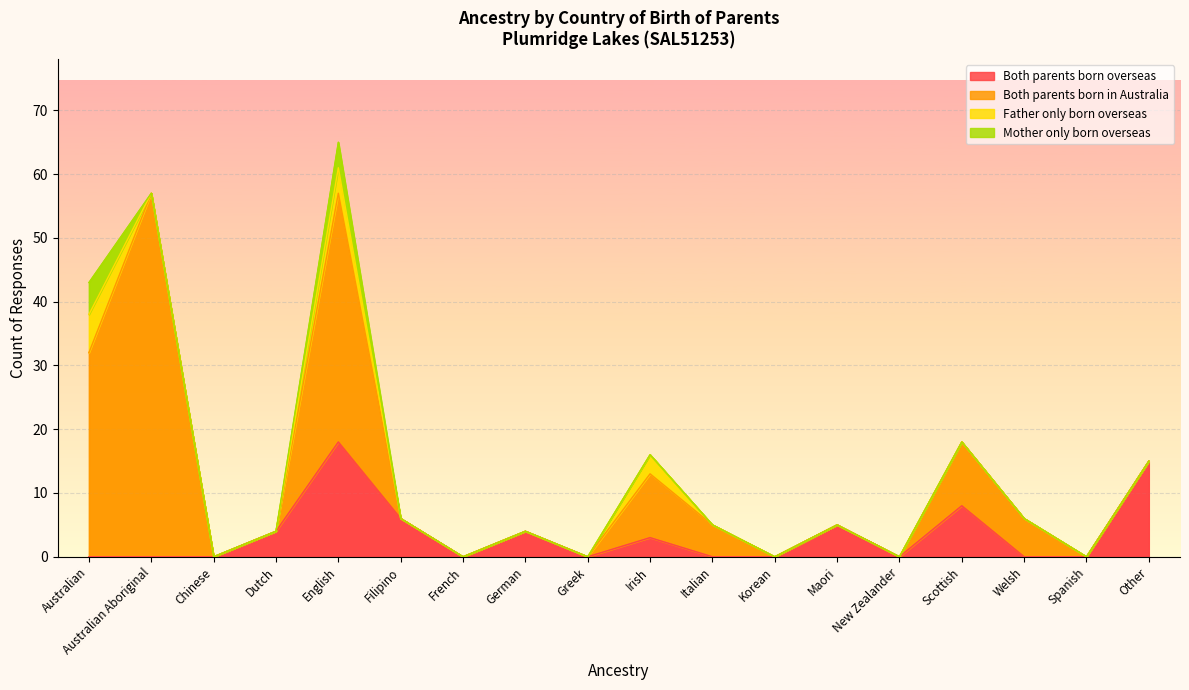

Reading left to right, what are all the values shown in this chart?

Both parents born overseas: 0	0	0	4	18	6	0	4	0	3	0	0	5	0	8	0	0	15
Both parents born in Australia: 32	57	0	0	39	0	0	0	0	10	5	0	0	0	10	6	0	0
Father only born overseas: 6	0	0	0	4	0	0	0	0	3	0	0	0	0	0	0	0	0
Mother only born overseas: 5	0	0	0	4	0	0	0	0	0	0	0	0	0	0	0	0	0